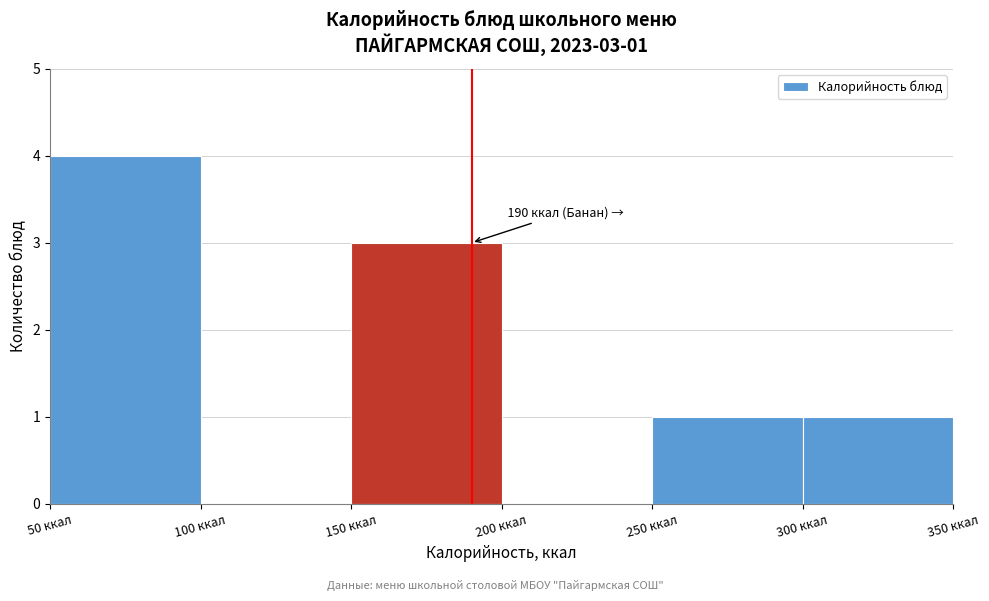

Which range on the x-axis has the tallest bar?

50 to 100